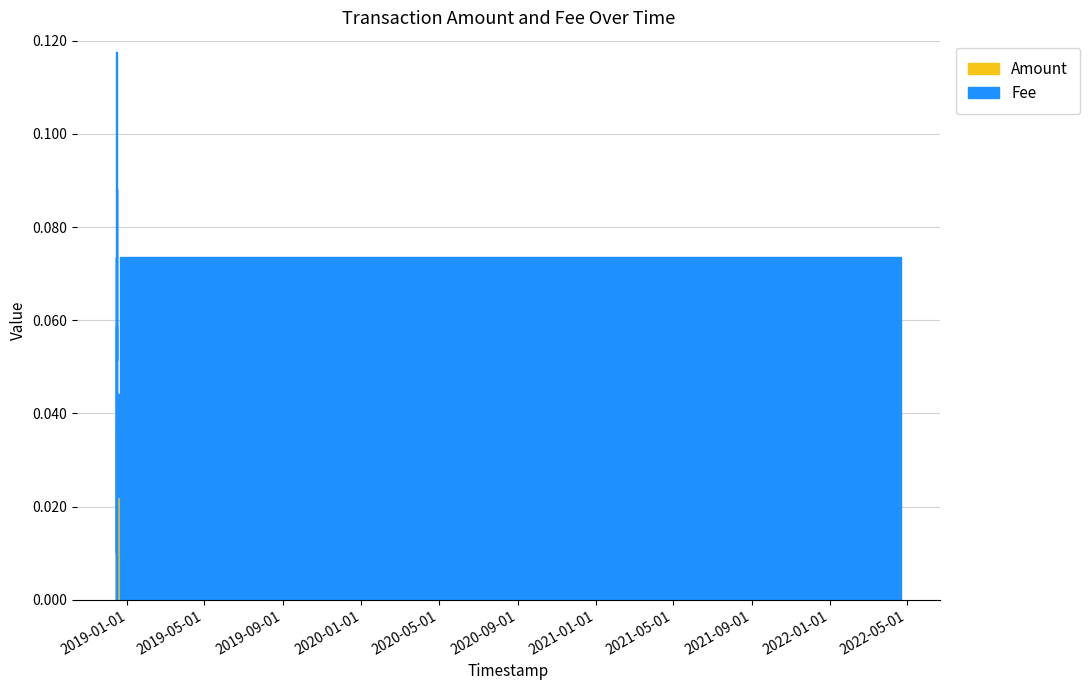

Rank the series at 2018-12-14 17:24:32 from highest to lowest value.

Amount, Fee